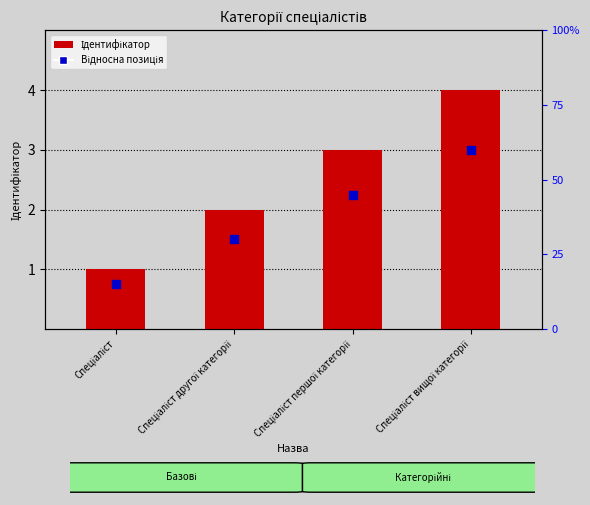

At how many categories does at least one series exceed 3?

1